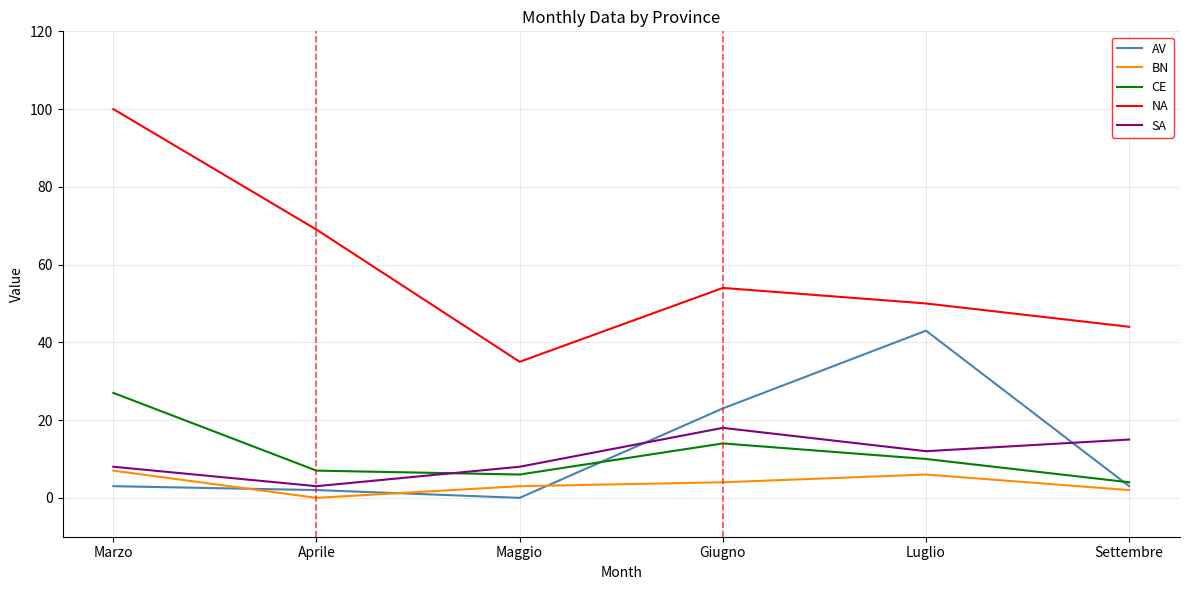

Rank the series by their maximum value, from lowest to highest.

BN, SA, CE, AV, NA